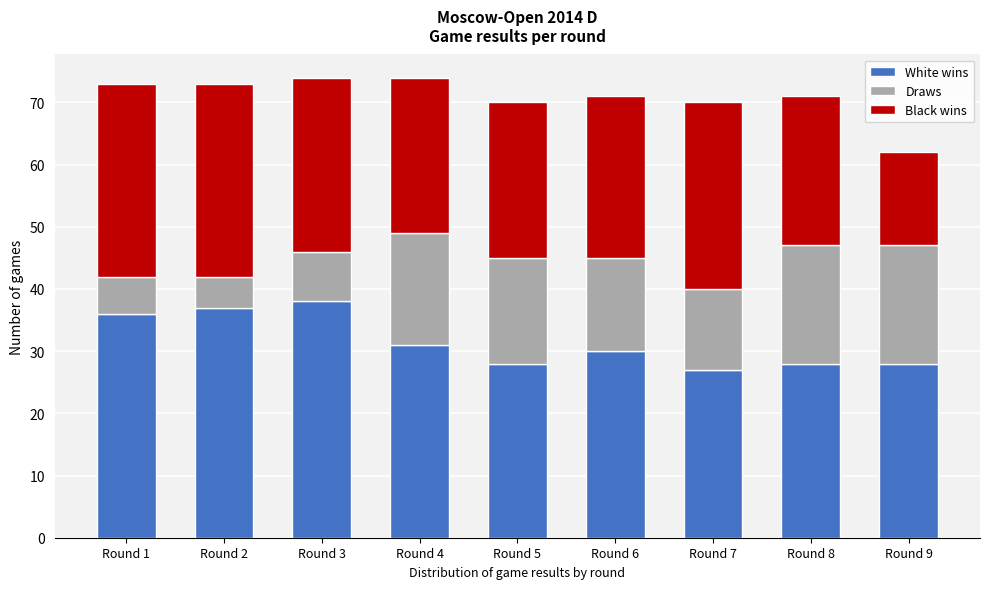

Reading left to right, list the values for the White wins series.

Round 1=36	Round 2=37	Round 3=38	Round 4=31	Round 5=28	Round 6=30	Round 7=27	Round 8=28	Round 9=28